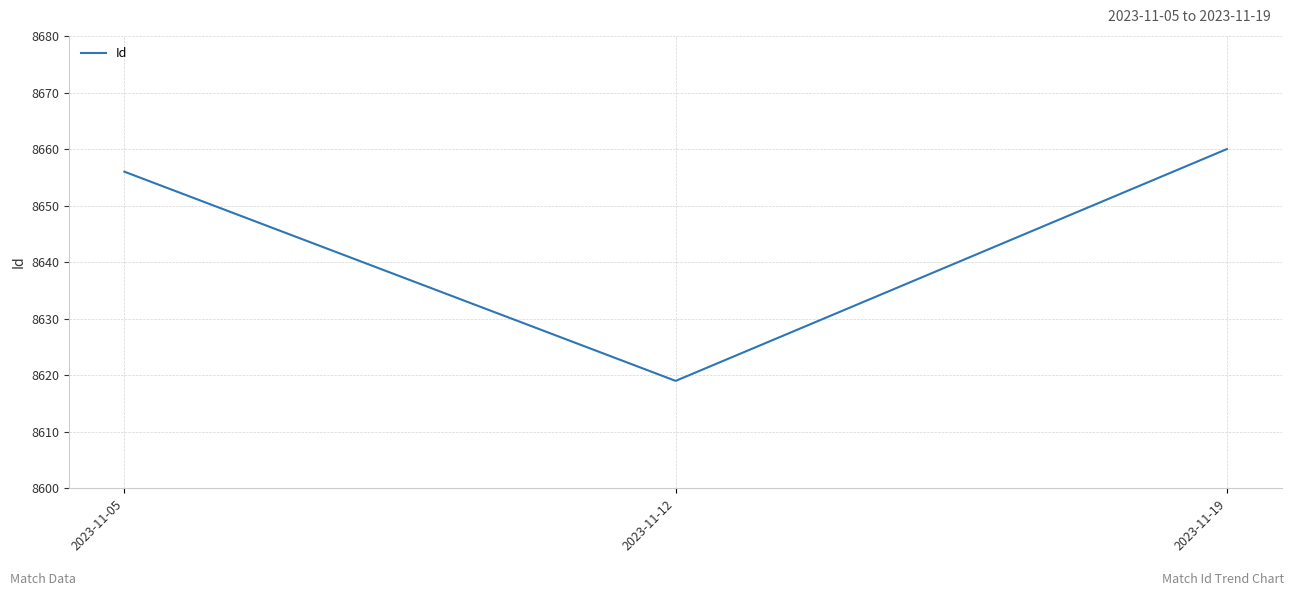

Does the chart display data point markers on the line(s)?

No